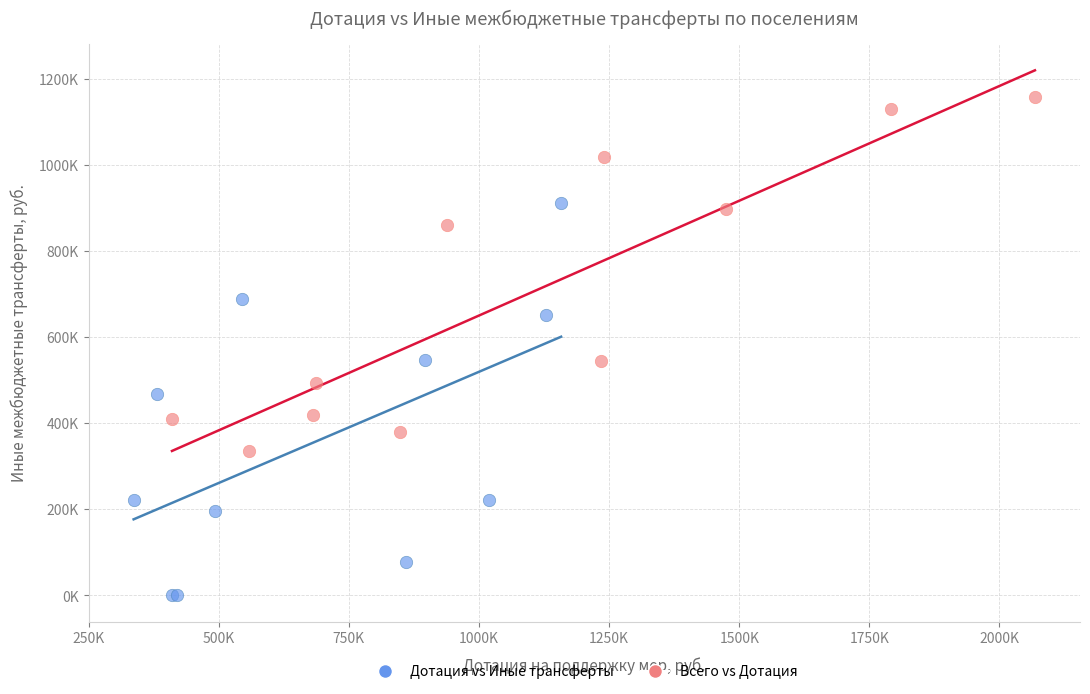

What are all the series names shown in the legend?

Дотация vs Иные трансферты, Всего vs Дотация